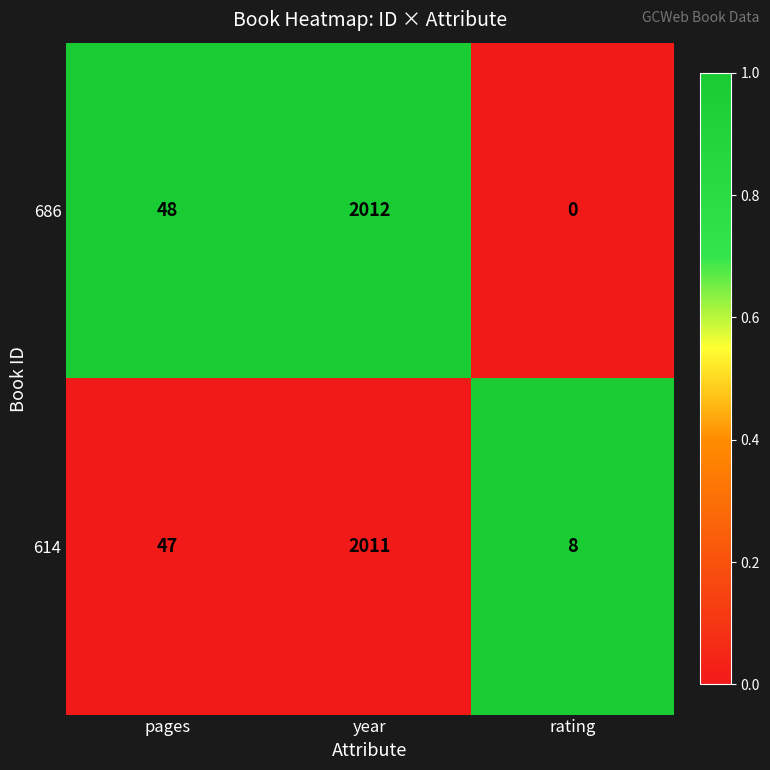

Read the 686 value at year, to the nearest 10.

2010